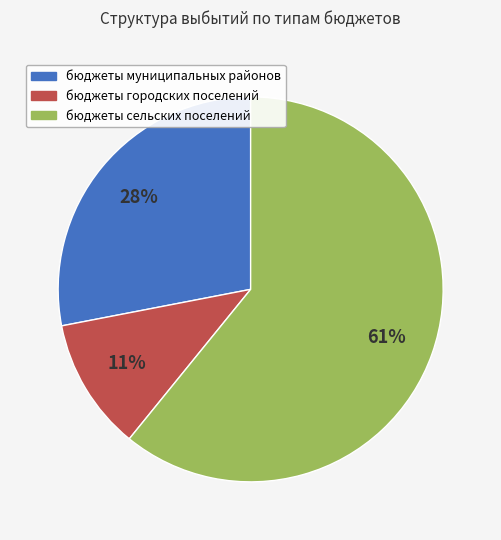

To the nearest percent, what is the difference between the бюджеты городских поселений and бюджеты сельских поселений slice percentages?

50%